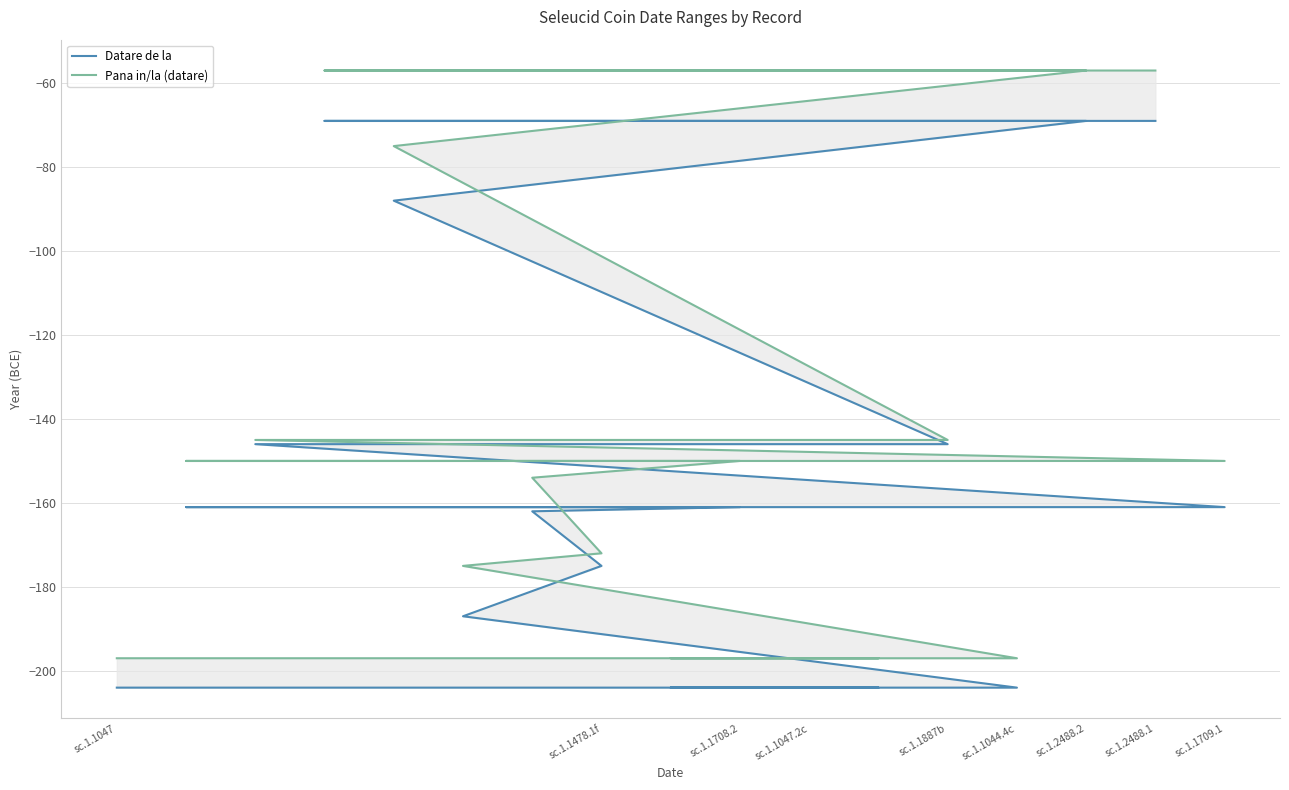

Reading left to right, extract all data points from this chart.

Datare de la: -204	-204	-204	-204	-204	-187	-175	-162	-161	-161	-161	-146	-146	-88	-69	-69	-69
Pana in/la (datare): -197	-197	-197	-197	-197	-175	-172	-154	-150	-150	-150	-145	-145	-75	-57	-57	-57